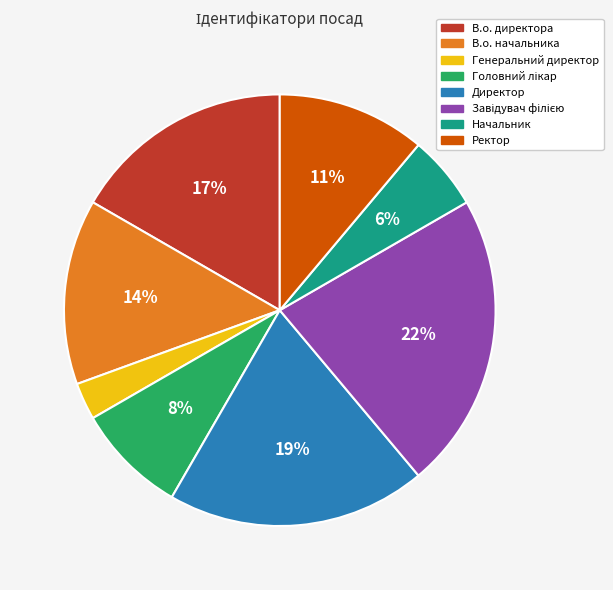

What is the ratio of the value at Начальник to the value at Ректор?

0.5